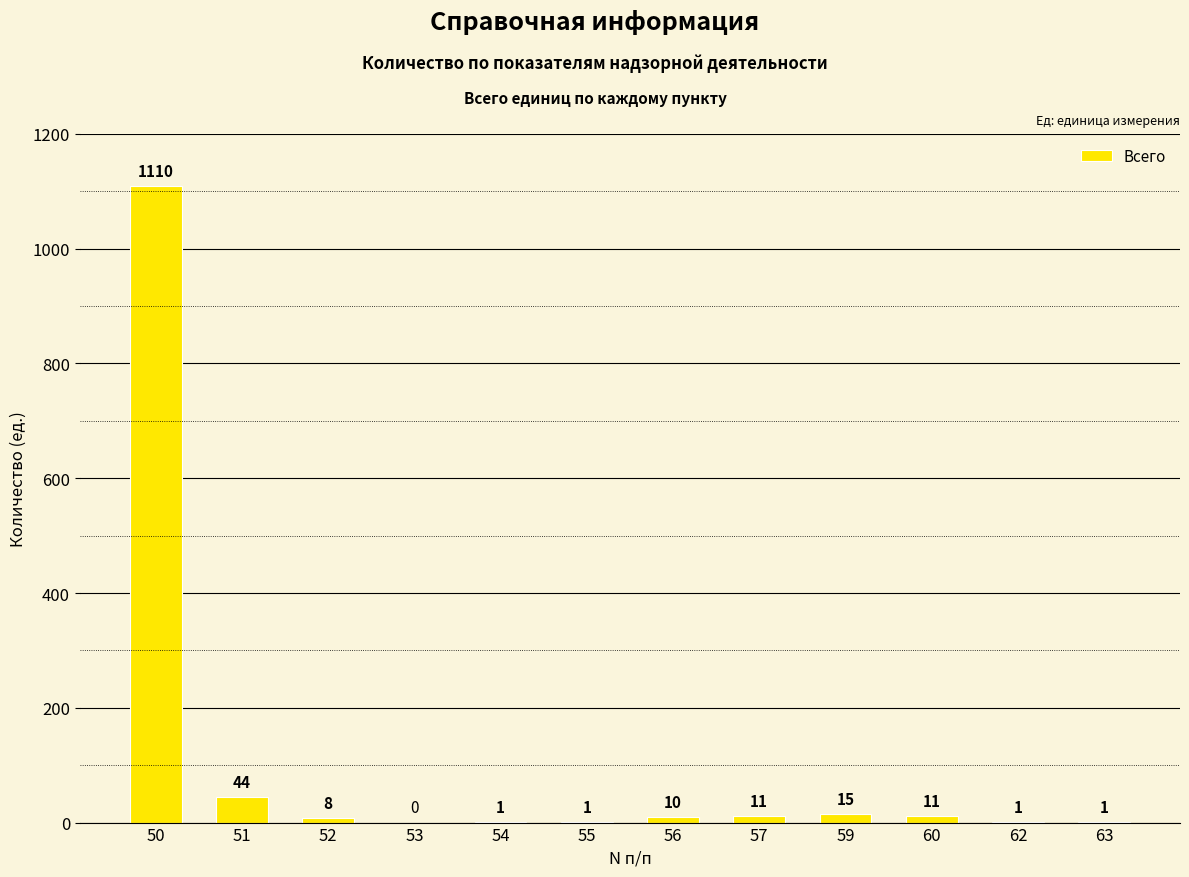

How many data points does each series have?

12